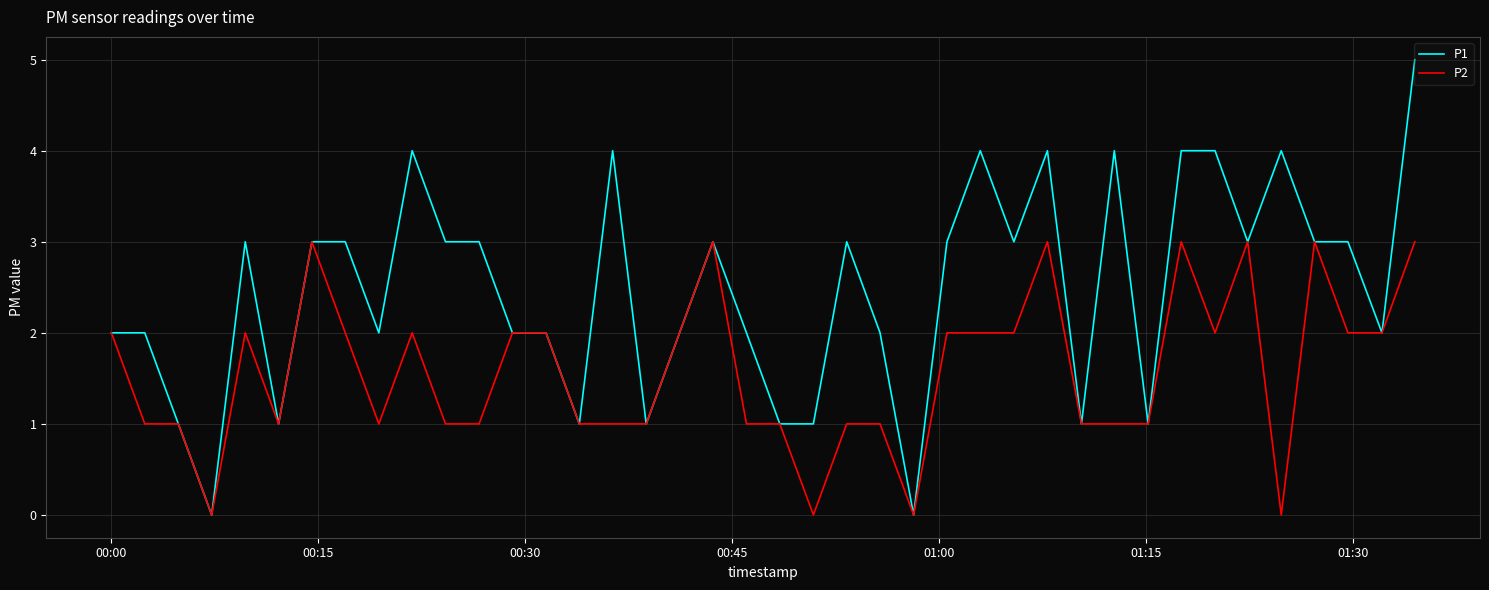

Which series has the largest range (max minus min)?

P1